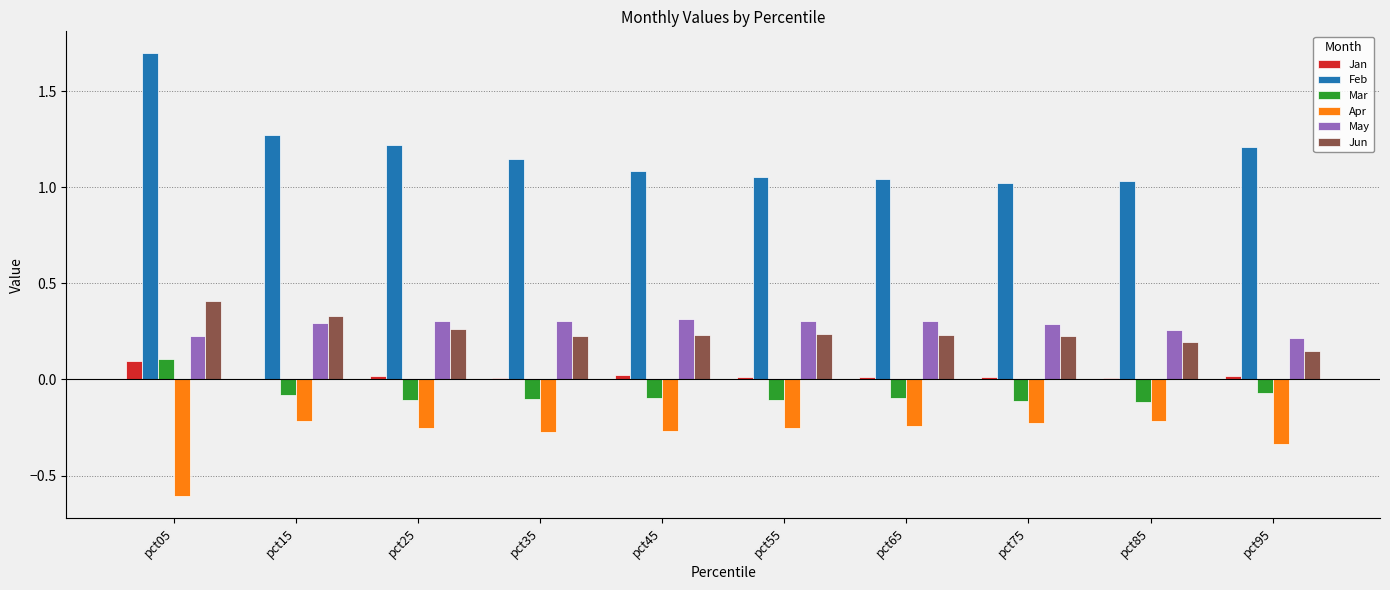

At which category is the sum across all series the highest?

pct05